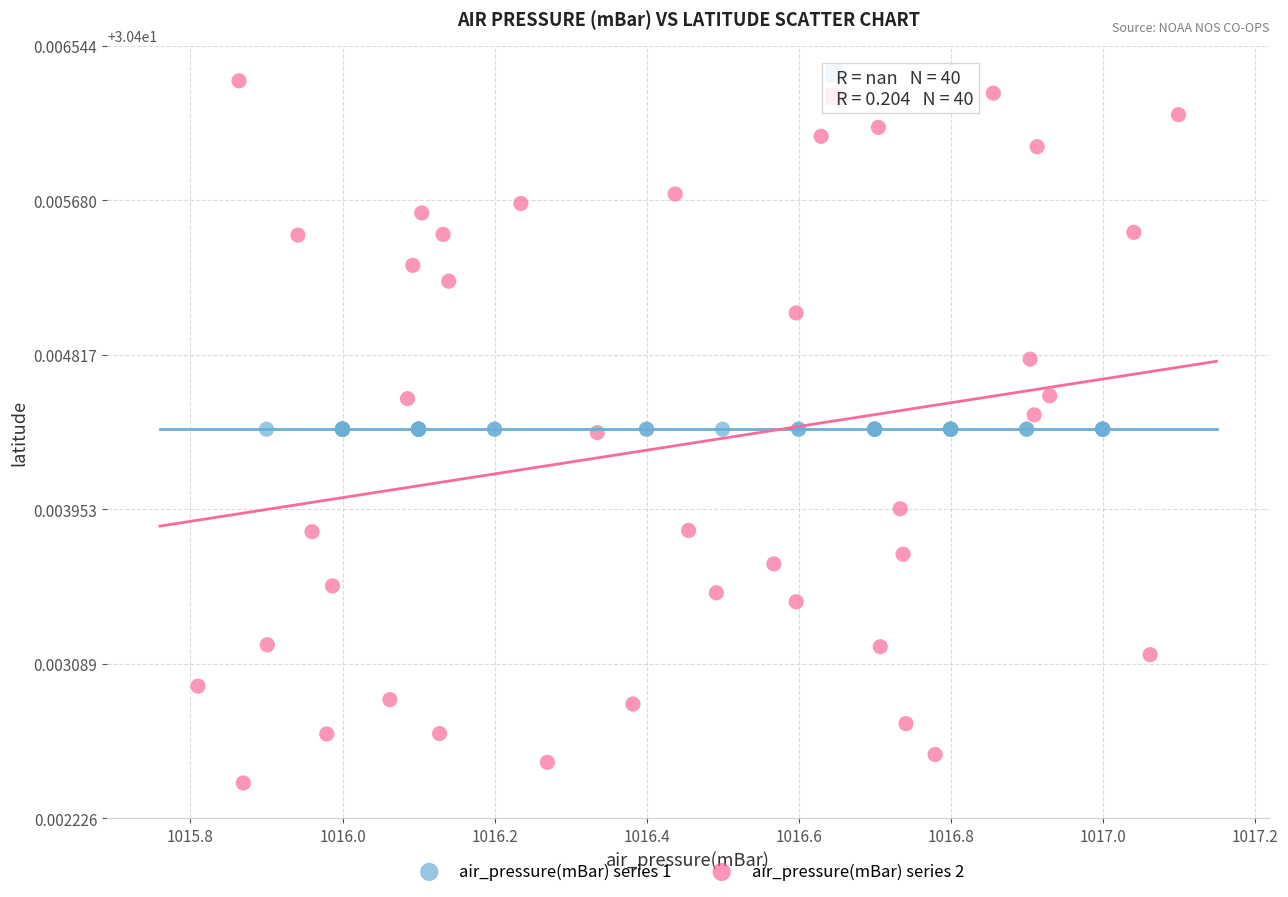

What are all the series names shown in the legend?

air_pressure(mBar) series 1, air_pressure(mBar) series 2